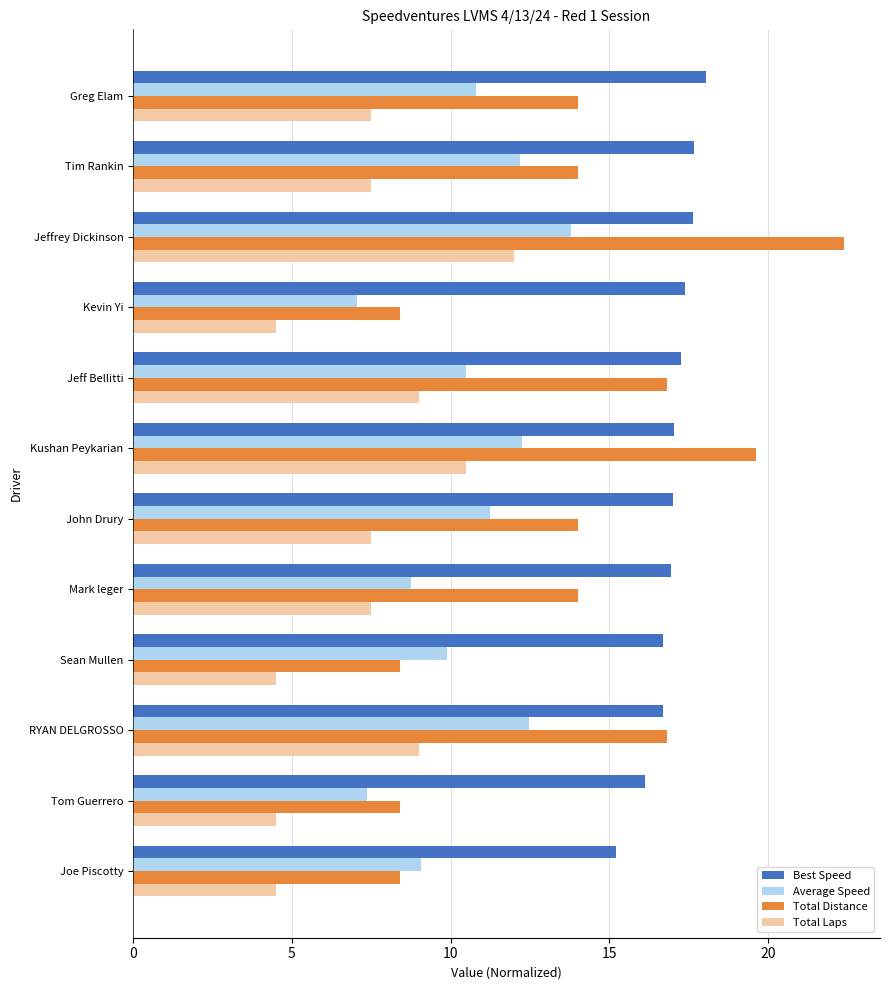

List the series in order of their overall mean, lowest first.

Total Laps, Average Speed, Total Distance, Best Speed